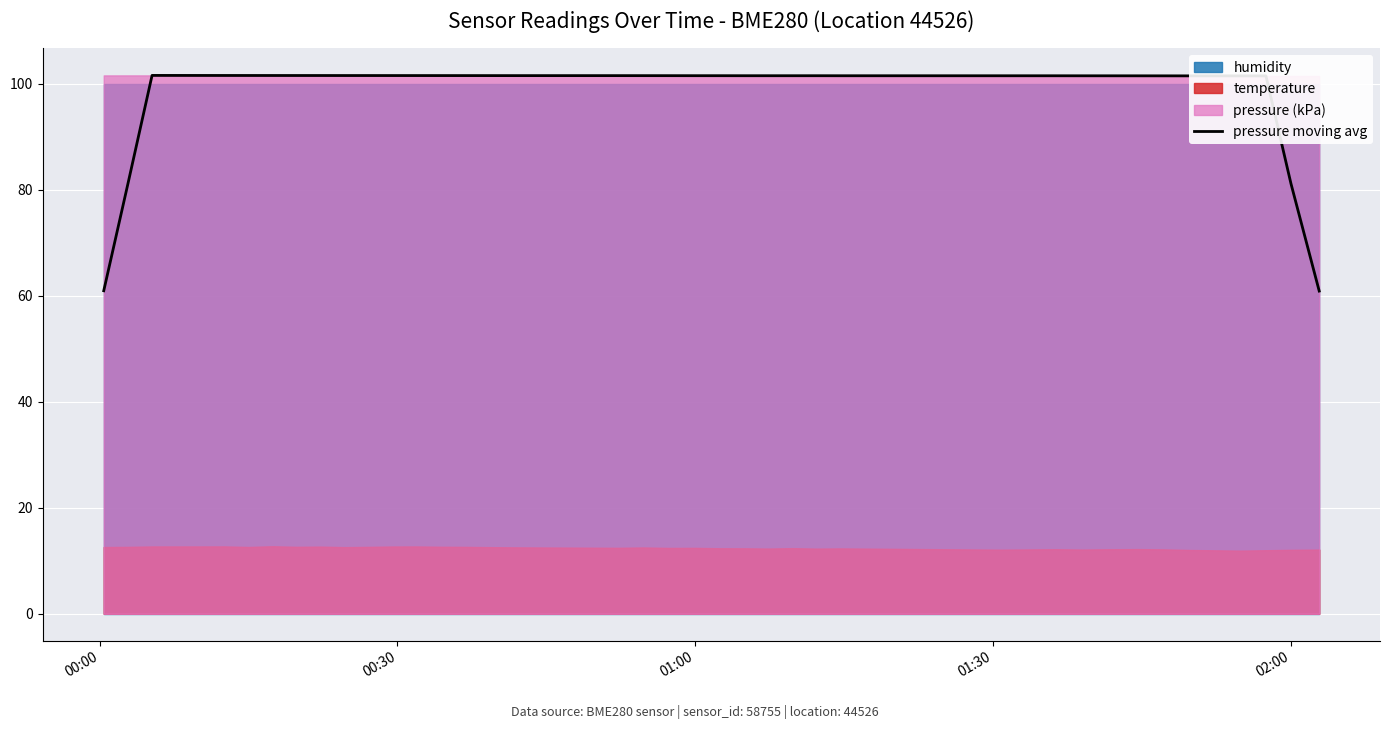

True or false: there are more than 0 points higher than both neighbors.

True